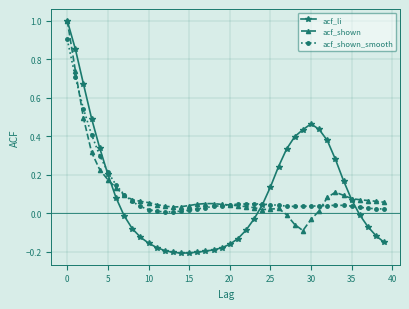

What is the greatest value displayed?

1.0